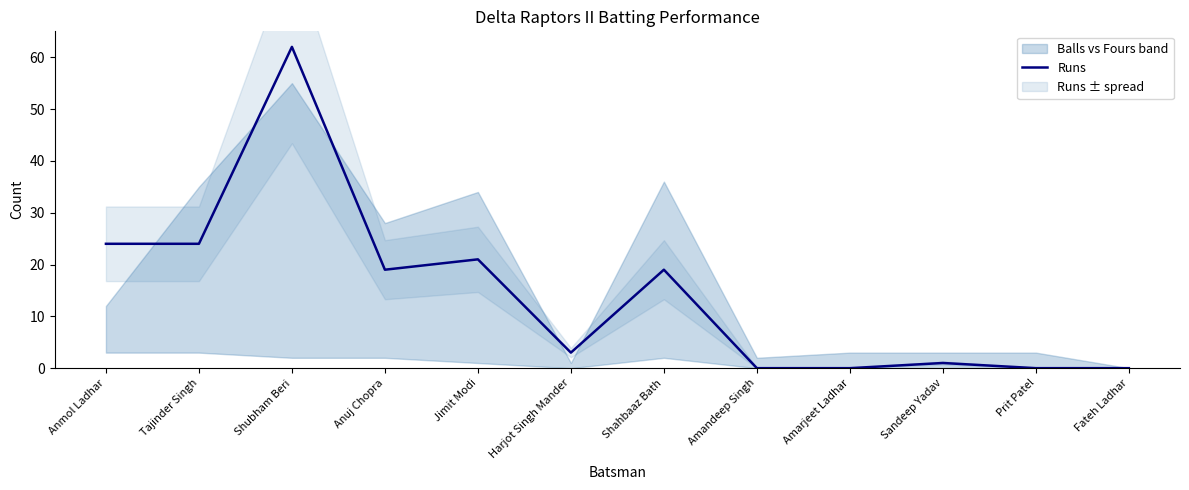

At which category does the data reach its first local peak?

Shubham Beri